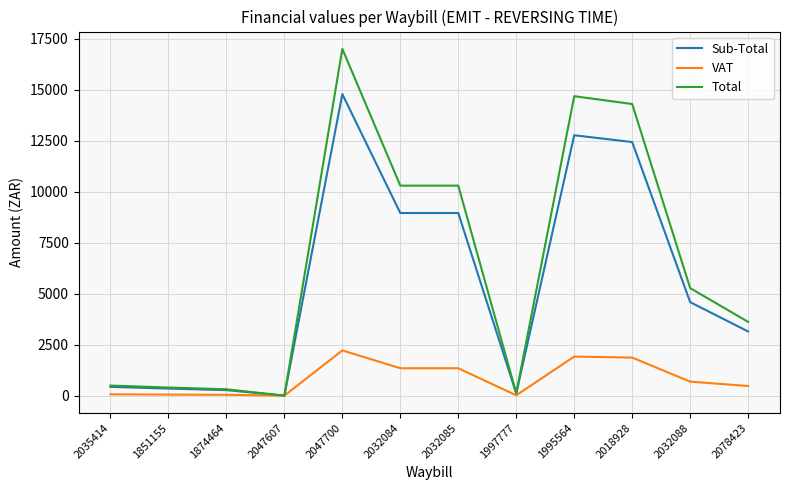

Is the value of VAT at 1995564 greater than the value of Total at 2018928?

No